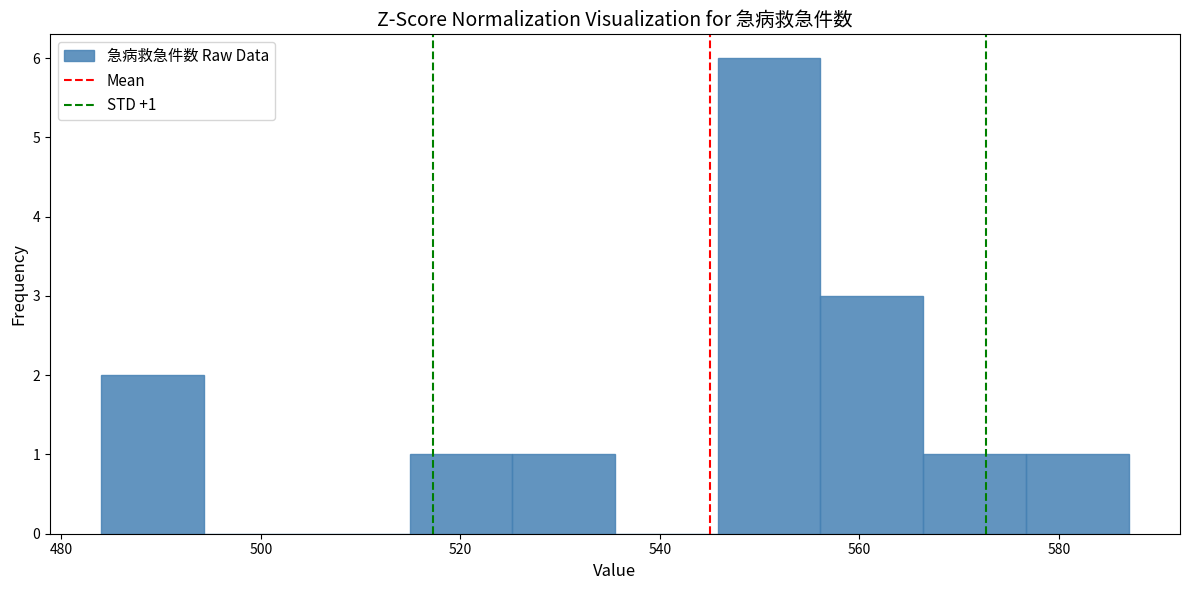

Which range on the x-axis has the tallest bar?

546 to 556